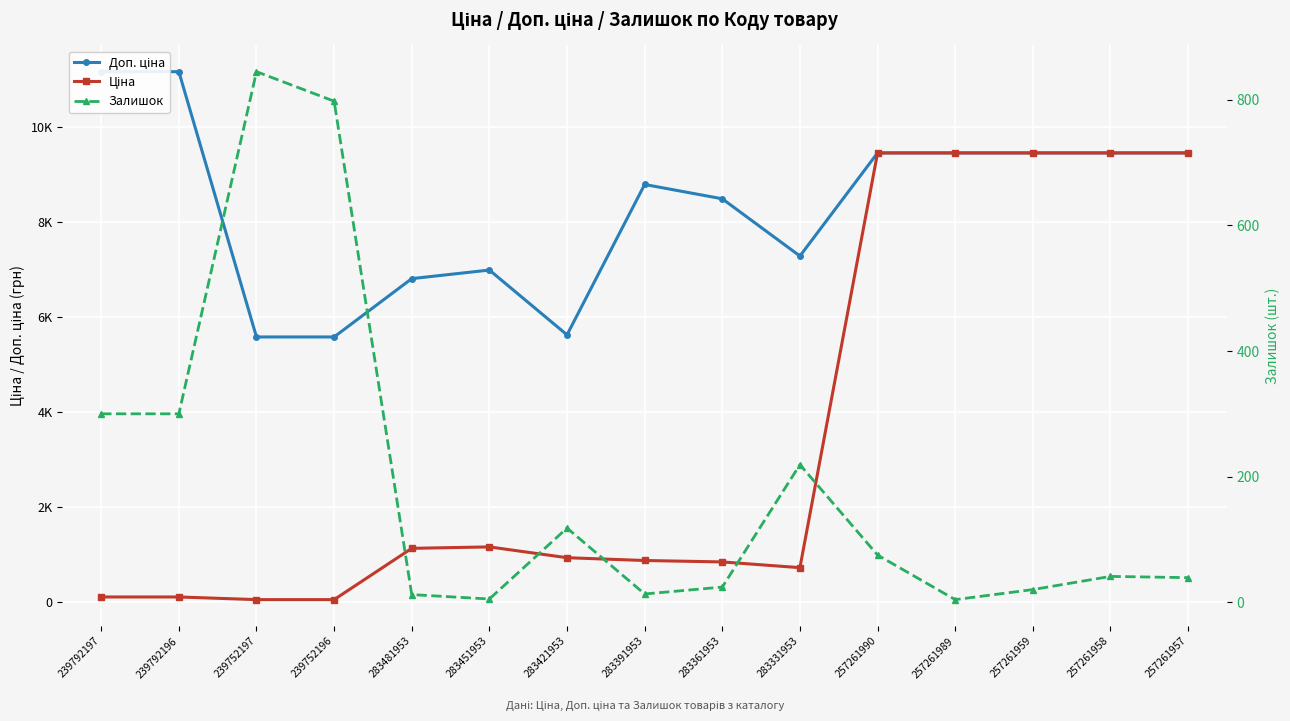

What value does the Ціна series have at 257261958?

9458.9